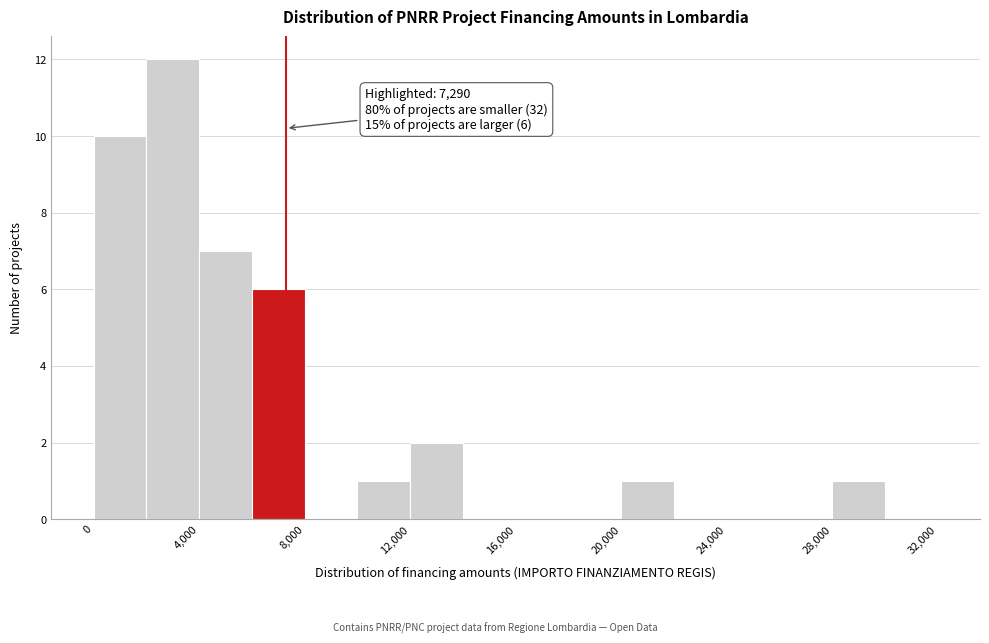

Which range on the x-axis has the tallest bar?

2000 to 4000